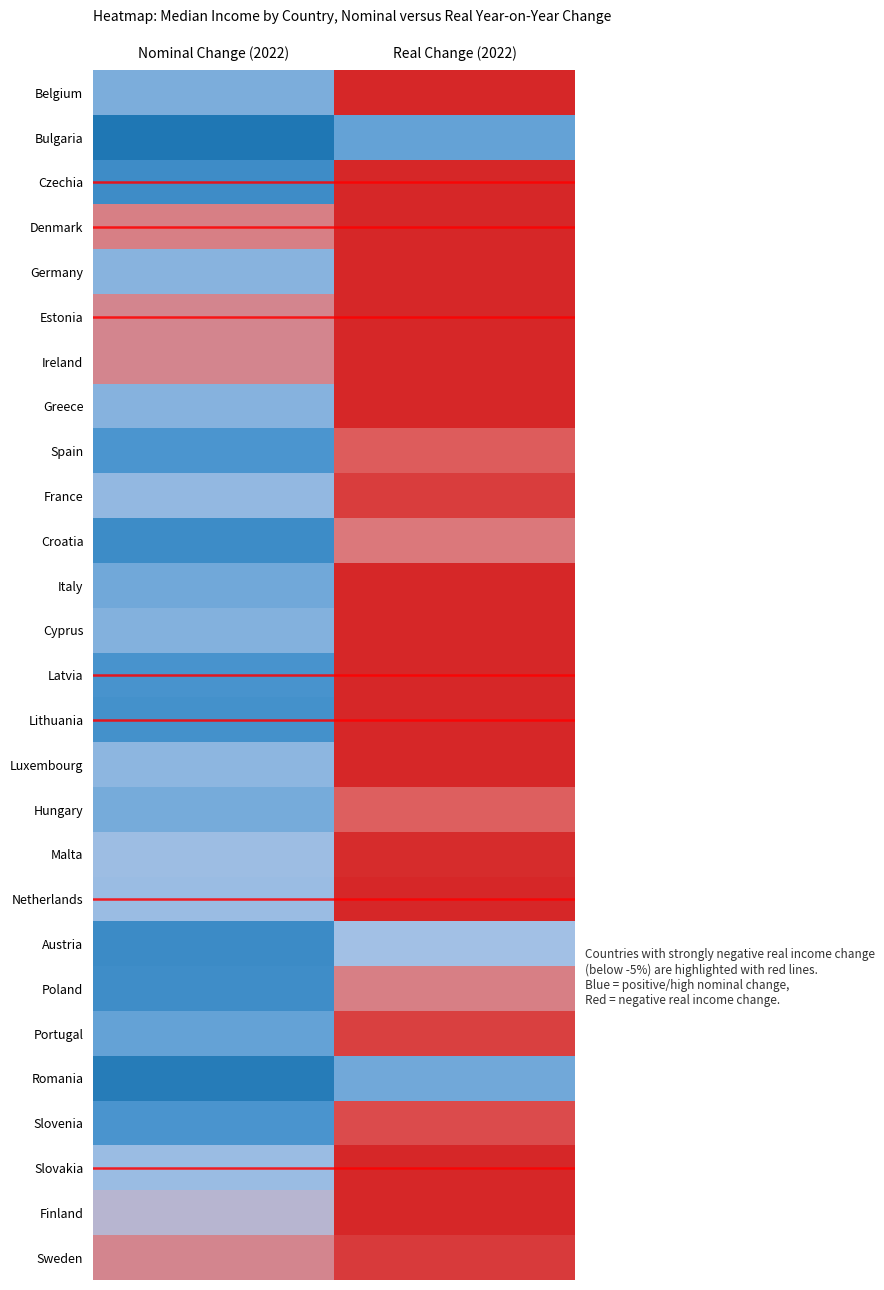

At which category is the sum across all series the highest?

Nominal Change (2022)